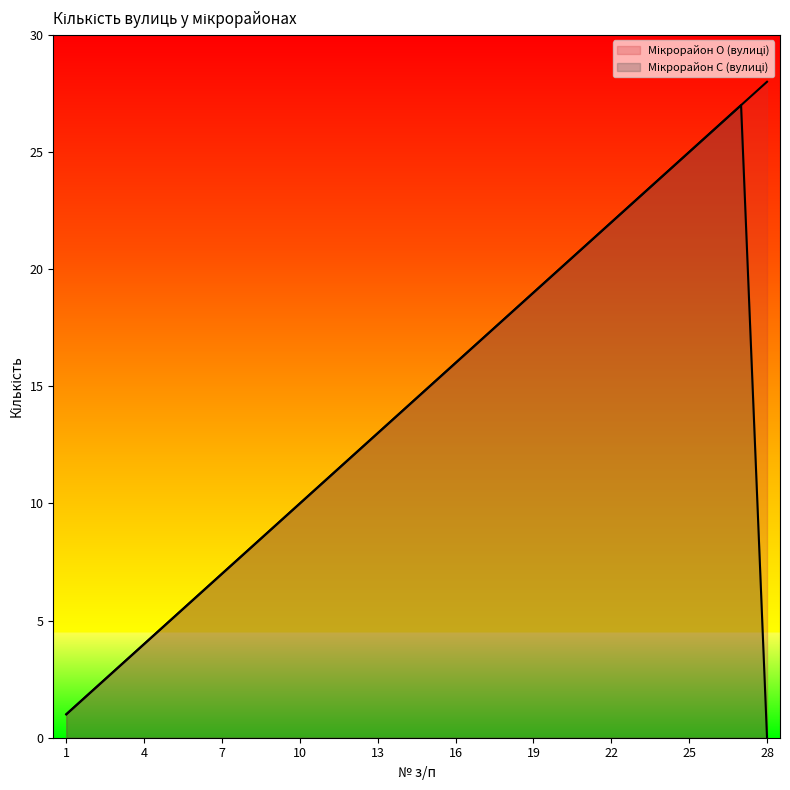

What are all the series names shown in the legend?

Мікрорайон О (вулиці), Мікрорайон С (вулиці)